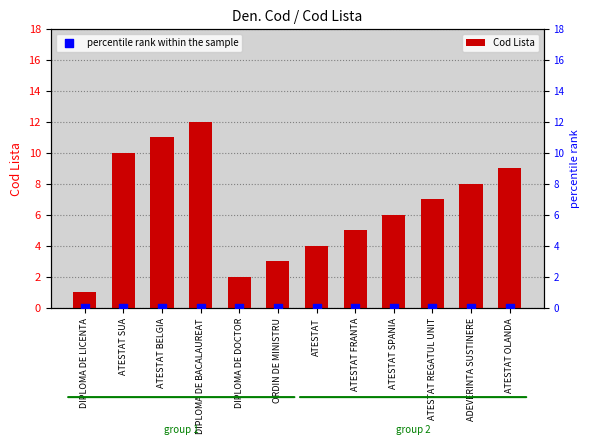

Which series contains the lowest Y value?

percentile rank within the sample